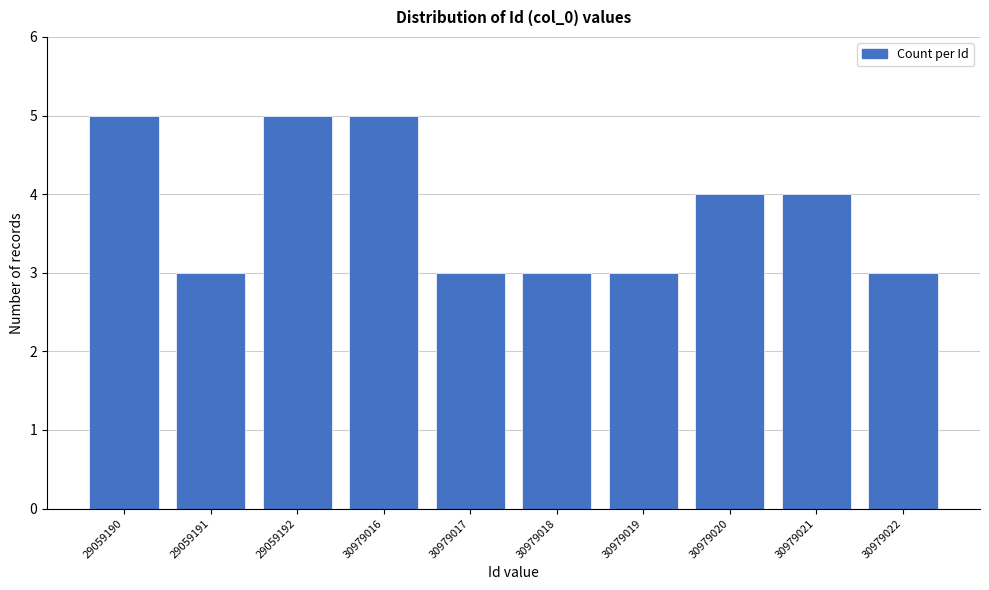

Reading left to right, transcribe all the data shown in this chart.

5	3	5	5	3	3	3	4	4	3